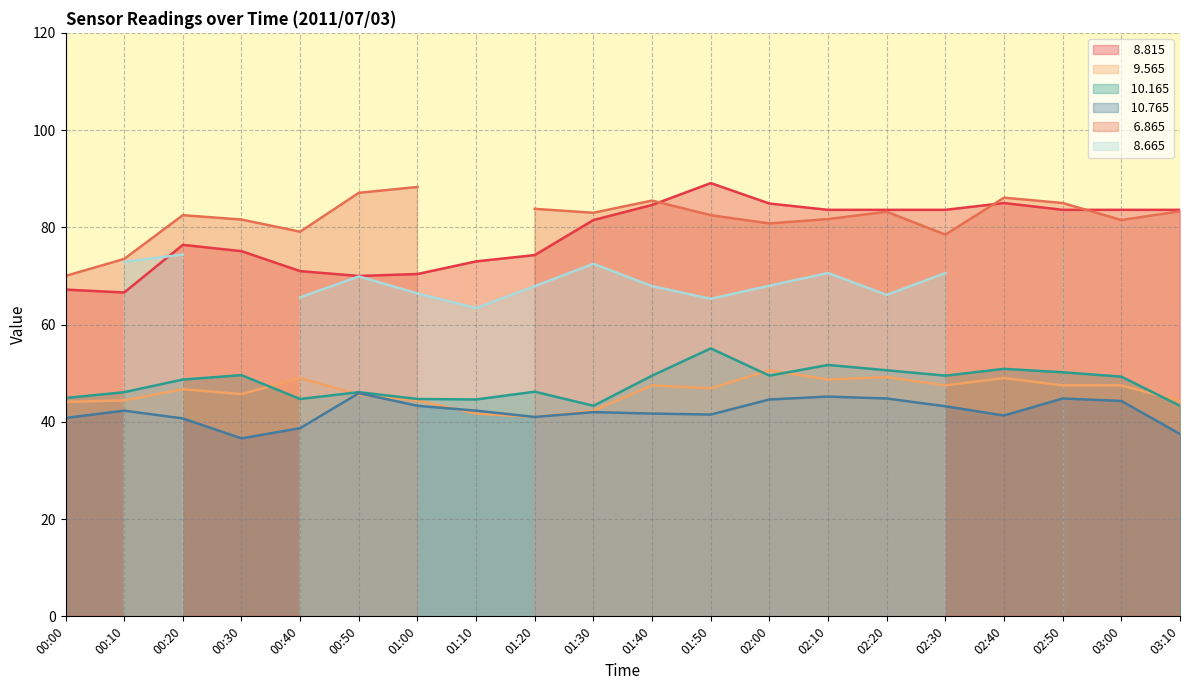

What is the difference between the highest and lowest values at 01:40?

42.9